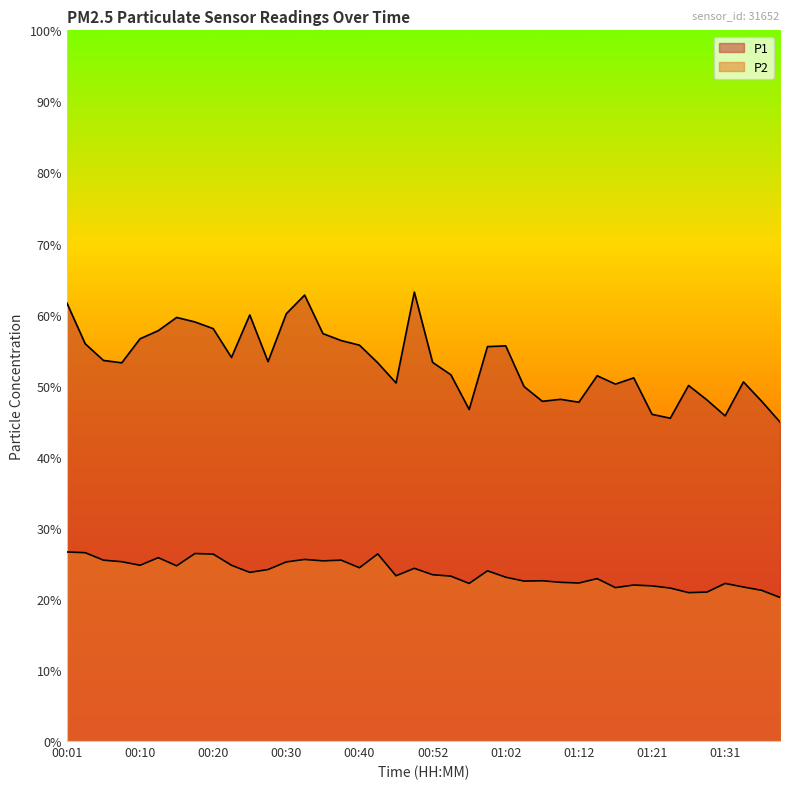

Reading right to left, transcribe all the data shown in this chart.

P1: 01:39=44.9	01:36=47.8	01:34=50.5	01:31=45.8	01:29=48.0	01:26=50.0	01:24=45.4	01:21=46.0	01:19=51.1	01:17=50.2	01:14=51.4	01:12=47.7	01:09=48.1	01:07=47.8	01:04=49.9	01:02=55.6	00:59=55.5	00:57=46.6	00:55=51.5	00:52=53.3	00:50=63.2	00:47=50.4	00:42=53.2	00:40=55.7	00:37=56.4	00:35=57.3	00:32=62.8	00:30=60.1	00:27=53.4	00:25=60.0	00:23=54.0	00:20=58.0	00:18=59.0	00:15=59.6	00:13=57.8	00:10=56.6	00:08=53.2	00:05=53.5	00:03=55.9	00:01=61.6
P2: 01:39=20.2	01:36=21.2	01:34=21.7	01:31=22.2	01:29=20.9	01:26=20.9	01:24=21.5	01:21=21.8	01:19=21.9	01:17=21.6	01:14=22.9	01:12=22.2	01:09=22.3	01:07=22.6	01:04=22.5	01:02=23.1	00:59=23.9	00:57=22.2	00:55=23.2	00:52=23.4	00:50=24.3	00:47=23.2	00:42=26.3	00:40=24.4	00:37=25.4	00:35=25.4	00:32=25.6	00:30=25.2	00:27=24.1	00:25=23.7	00:23=24.7	00:20=26.3	00:18=26.4	00:15=24.6	00:13=25.8	00:10=24.7	00:08=25.2	00:05=25.4	00:03=26.5	00:01=26.6